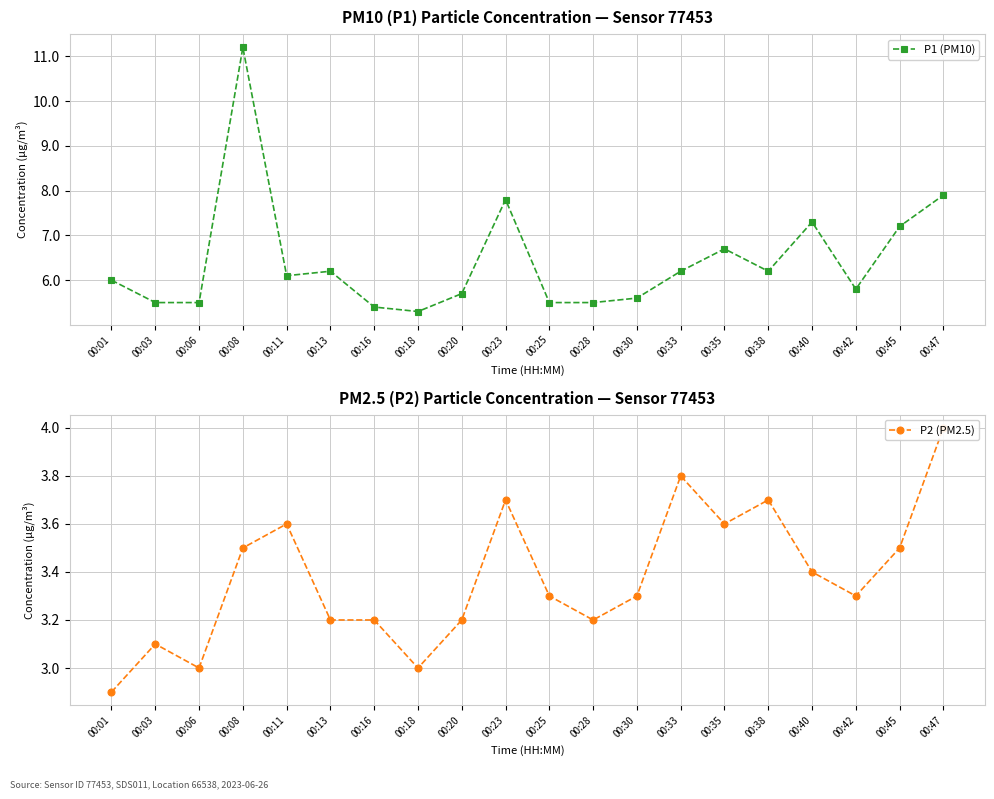

List the series in order of their overall mean, lowest first.

P2 (PM2.5), P1 (PM10)